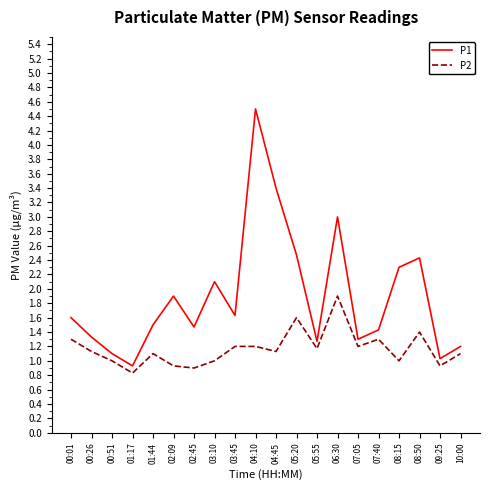

List the series in order of their peak value, lowest first.

P2, P1